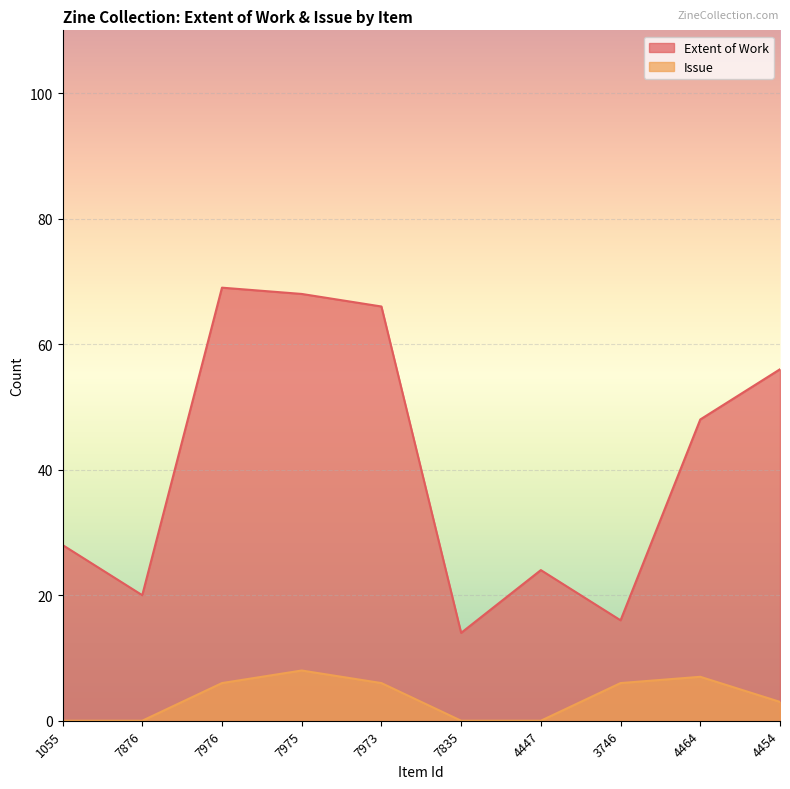

Which has a higher value, 4454 or 7835?

4454